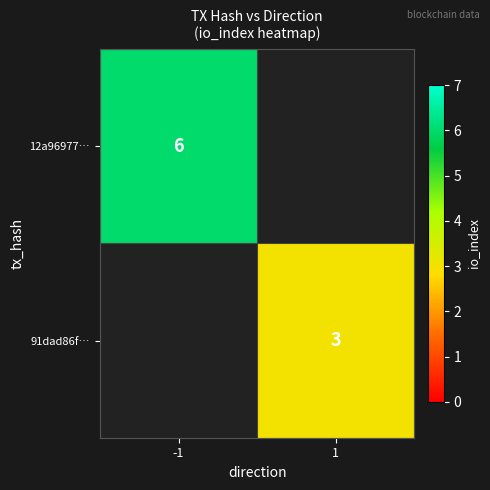

Between 1 and -1, which is larger?

-1